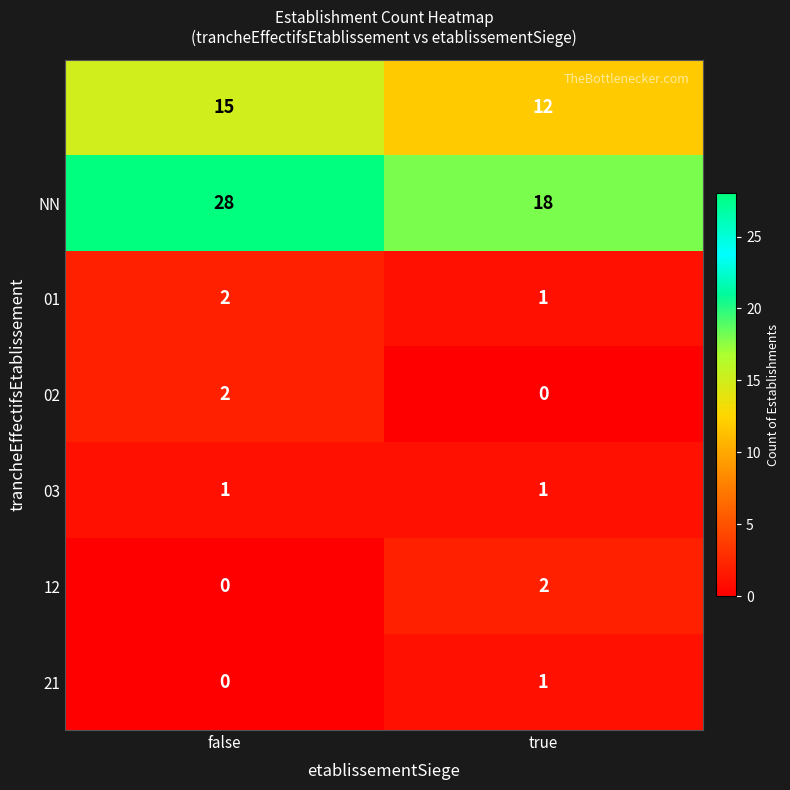

What is the spread (max minus min) of values at false?

28